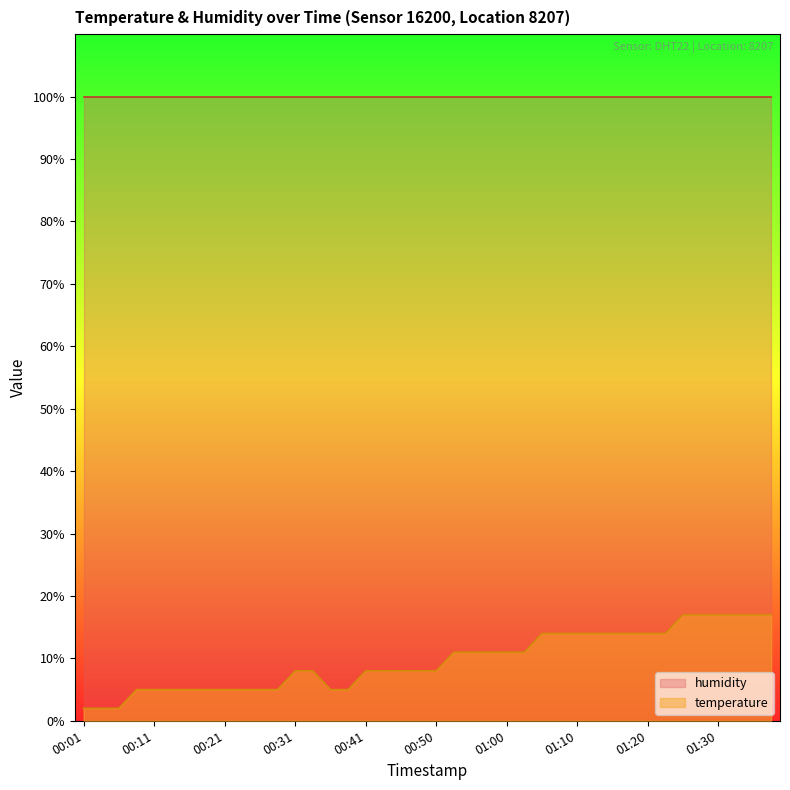

How many data points are above 7?

26